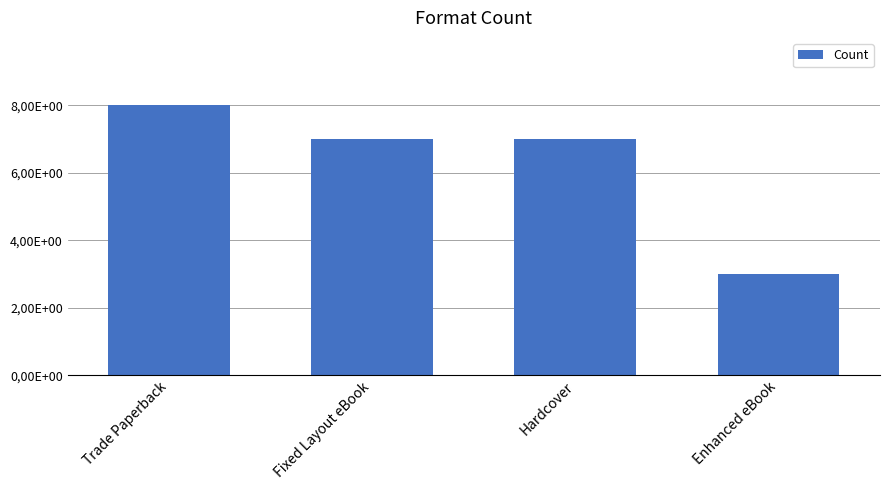

Approximately how many times larger is the value at Fixed Layout eBook compared to Hardcover?

1.0